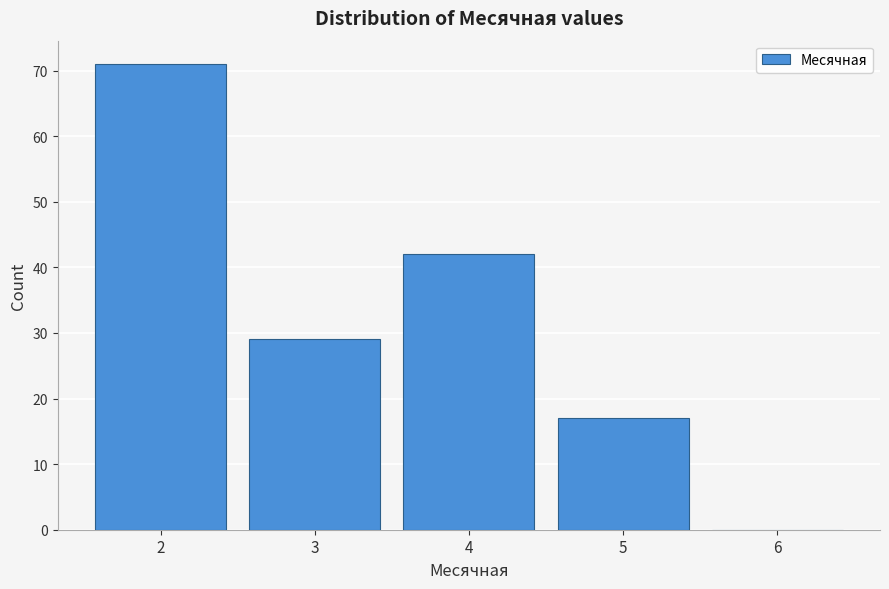

Reading left to right, transcribe this chart: for each bar, give the range it covers on the x-axis and its height. The values are not printed on the chart, so give them approximately, as read against the axis.

1.5 to 2.5: 71
2.5 to 3.5: 29
3.5 to 4.5: 42
4.5 to 5.5: 17
5.5 to 6.5: 0